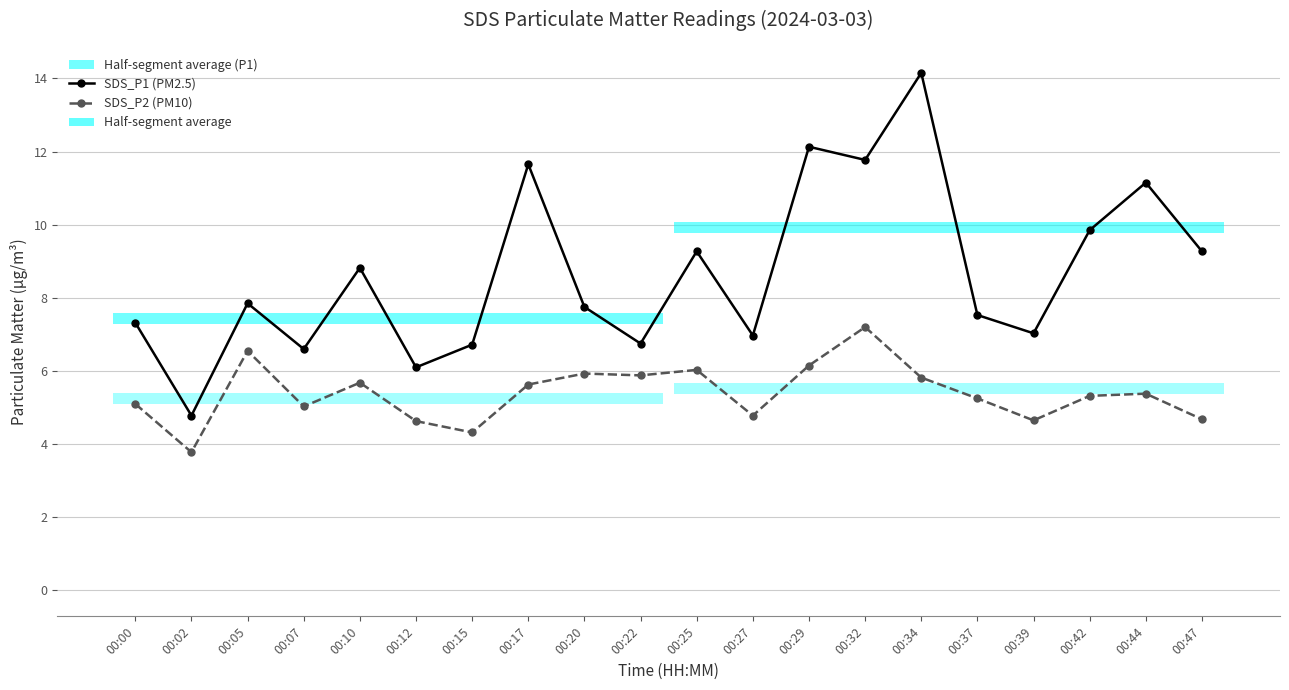

What is the spread (max minus min) of values at 00:20?

1.8